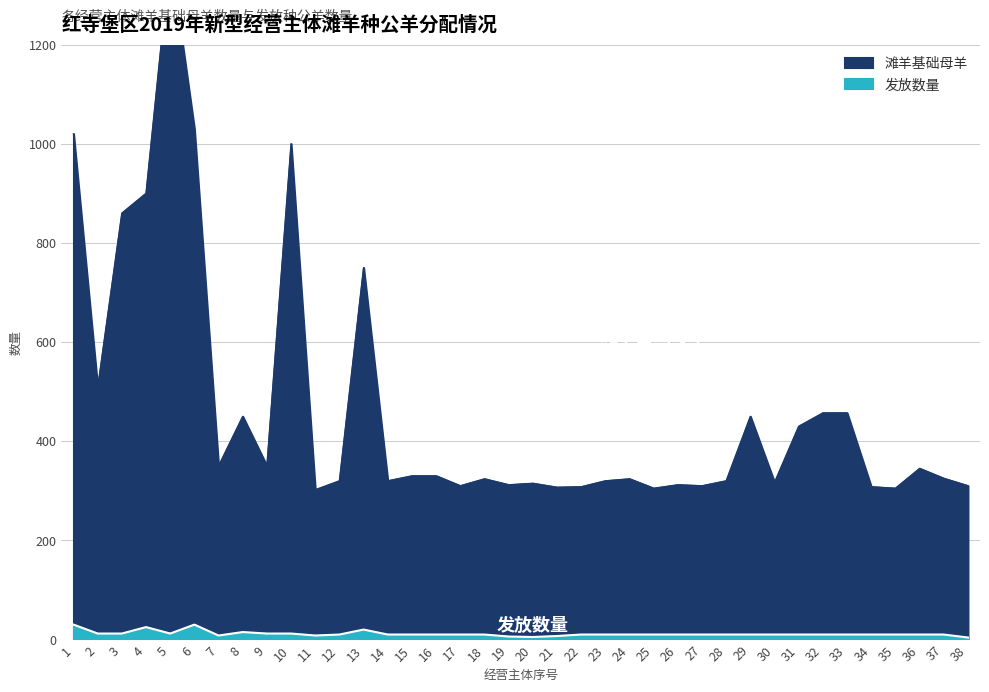

What is the difference between the maximum and minimum values in the 滩羊基础母羊 series?

1078